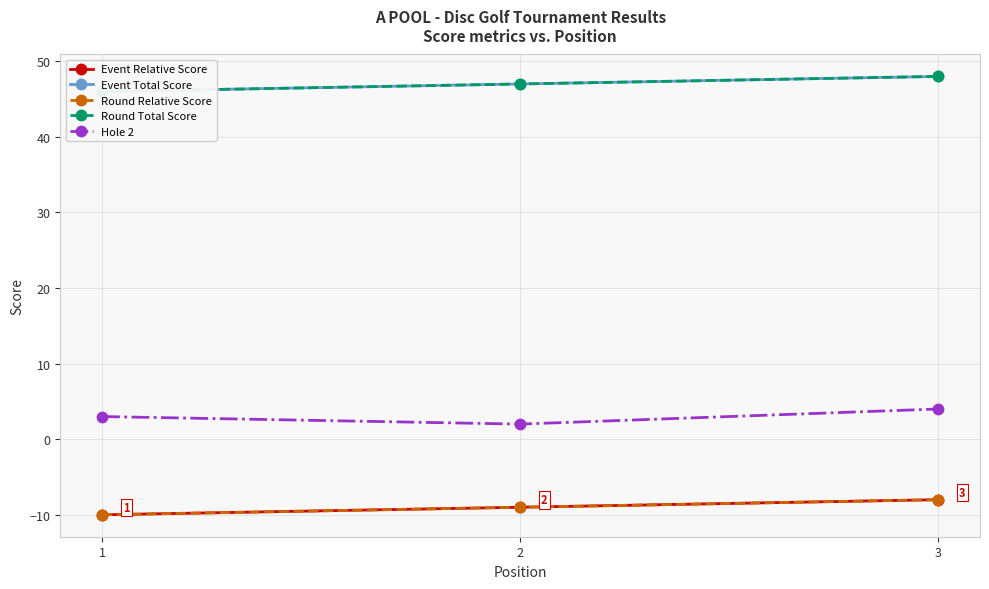

What is the difference between the maximum and minimum values in the Event Total Score series?

2